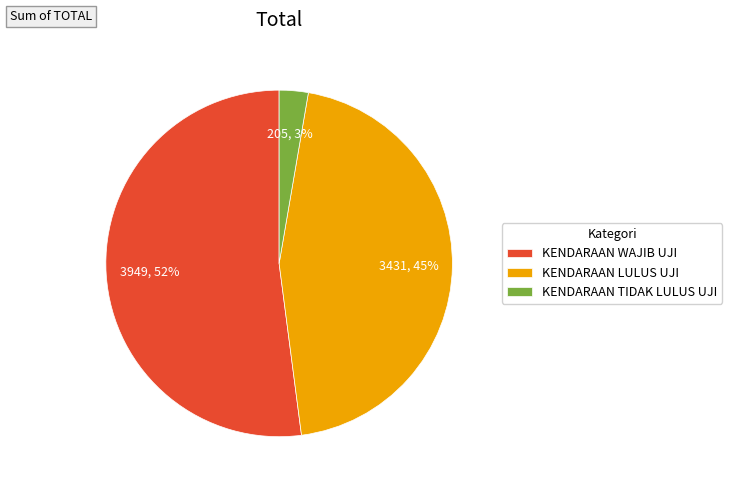

Is it true that KENDARAAN LULUS UJI is 40% of the pie?

False